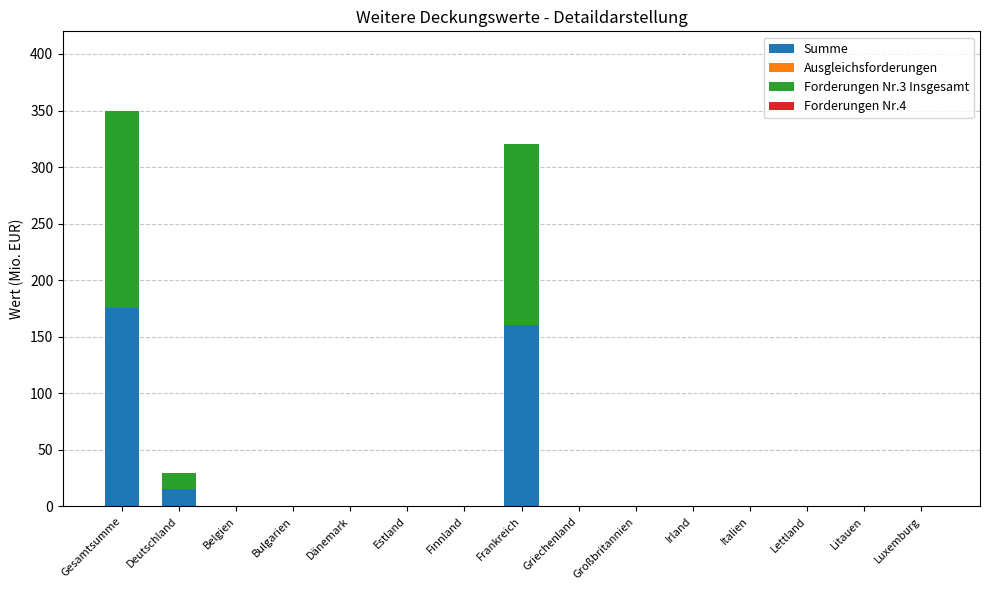

The Summe series shows 160 at Frankreich. True or false?

True